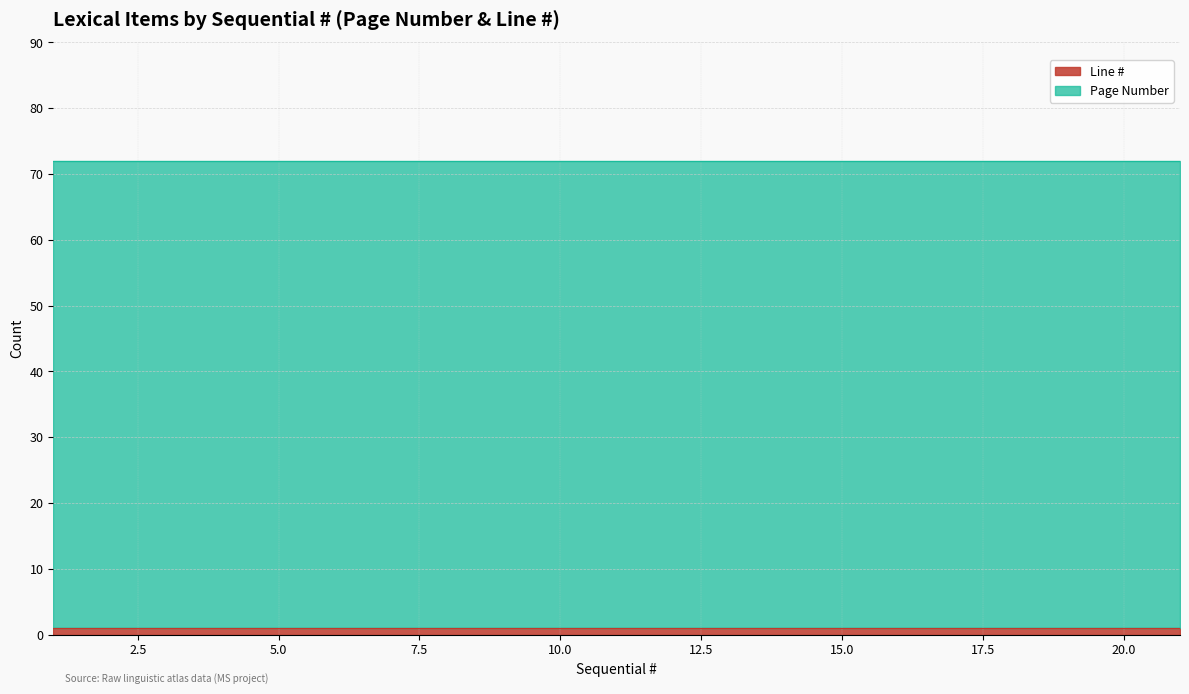

Which series changed the most between 7 and 12?

Page Number